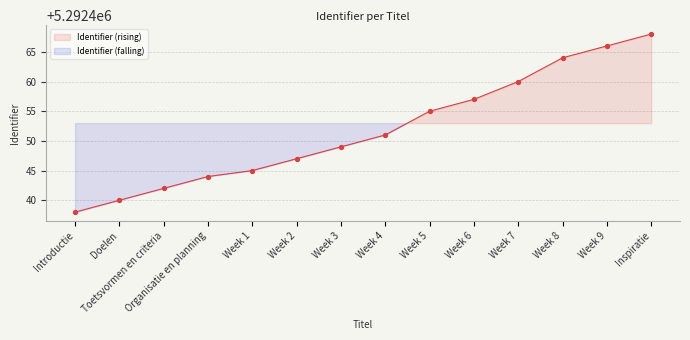

What is the change in value from Doelen to Week 7?

+20